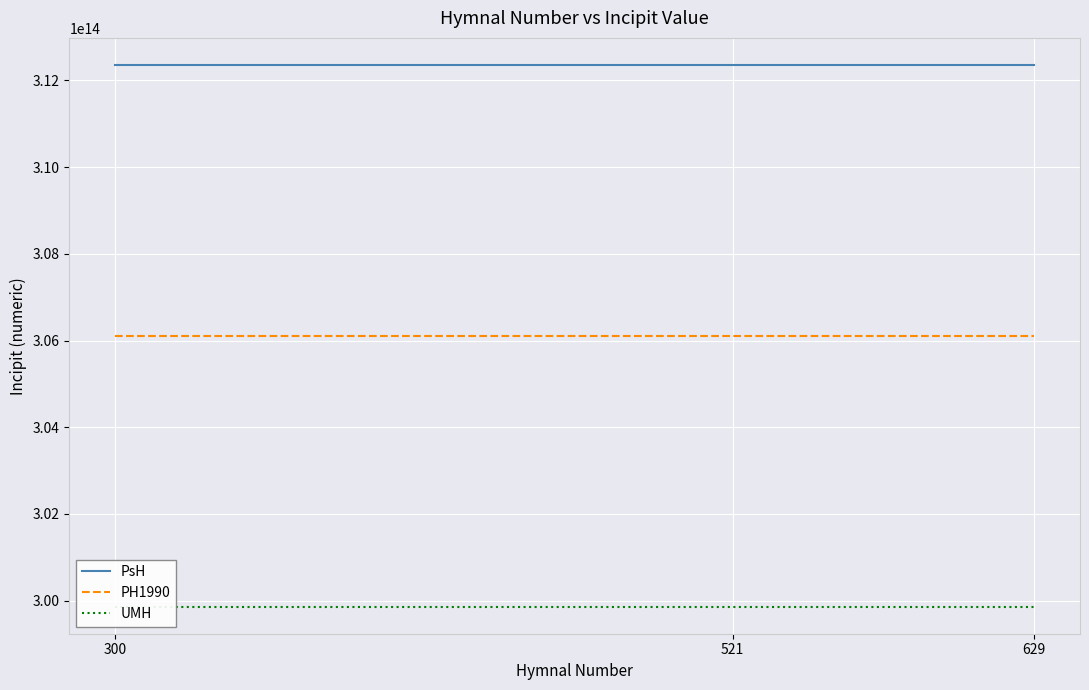

Reading left to right, extract all data points from this chart.

PsH: 300=312356531665355	521=312356531665355	629=312356531665355
PH1990: 300=306109401032048	521=306109401032048	629=306109401032048
UMH: 300=299862270398741	521=299862270398741	629=299862270398741